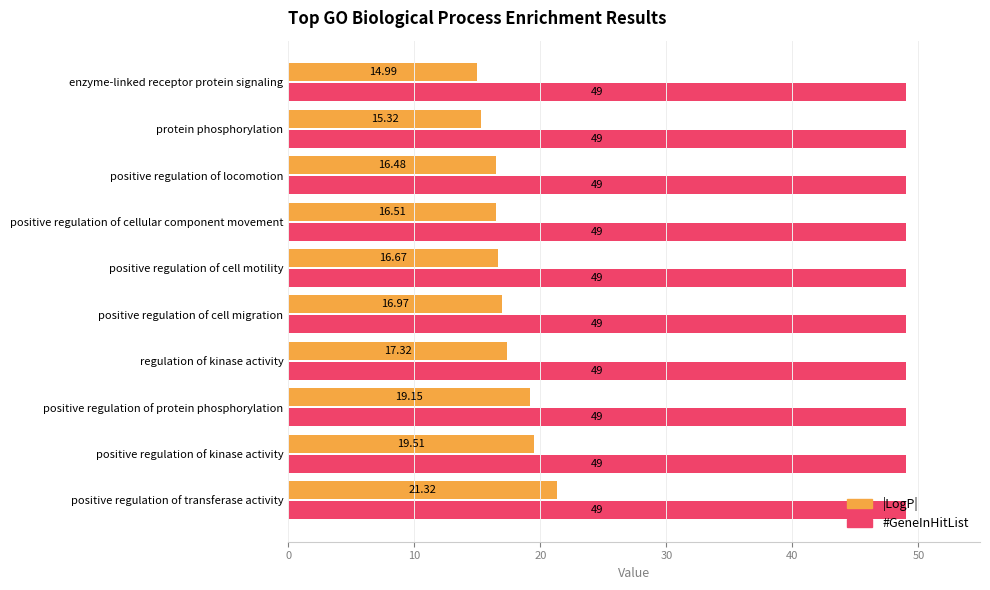

Which category has the lowest value across all series?

enzyme-linked receptor protein signaling